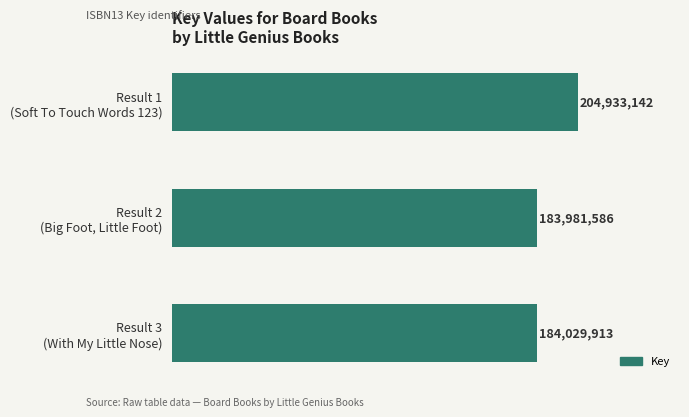

Are the bars horizontal?

Yes